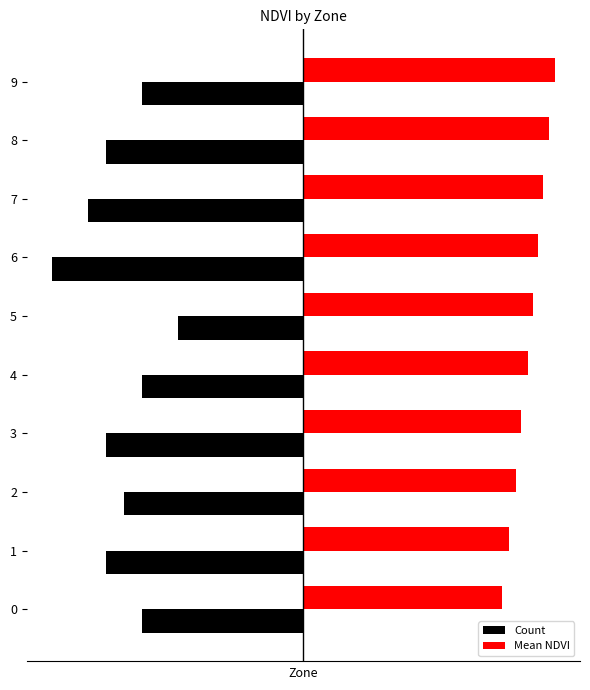

Which series has the widest spread of values?

Count